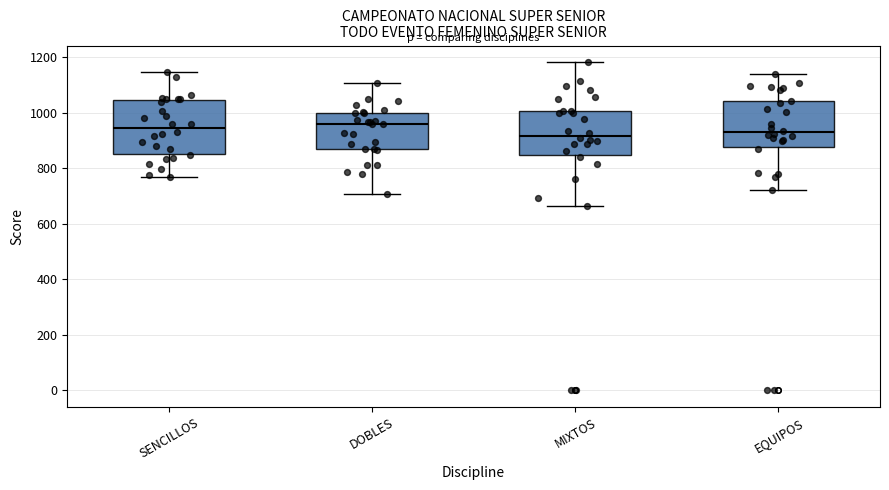

Comparing the boxes themselves (not the whiskers), which one is the tallest?

SENCILLOS